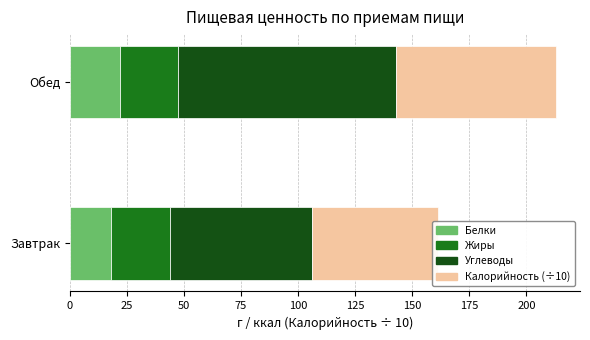

What is the value of the Белки bar at the 2nd from the left?

21.8